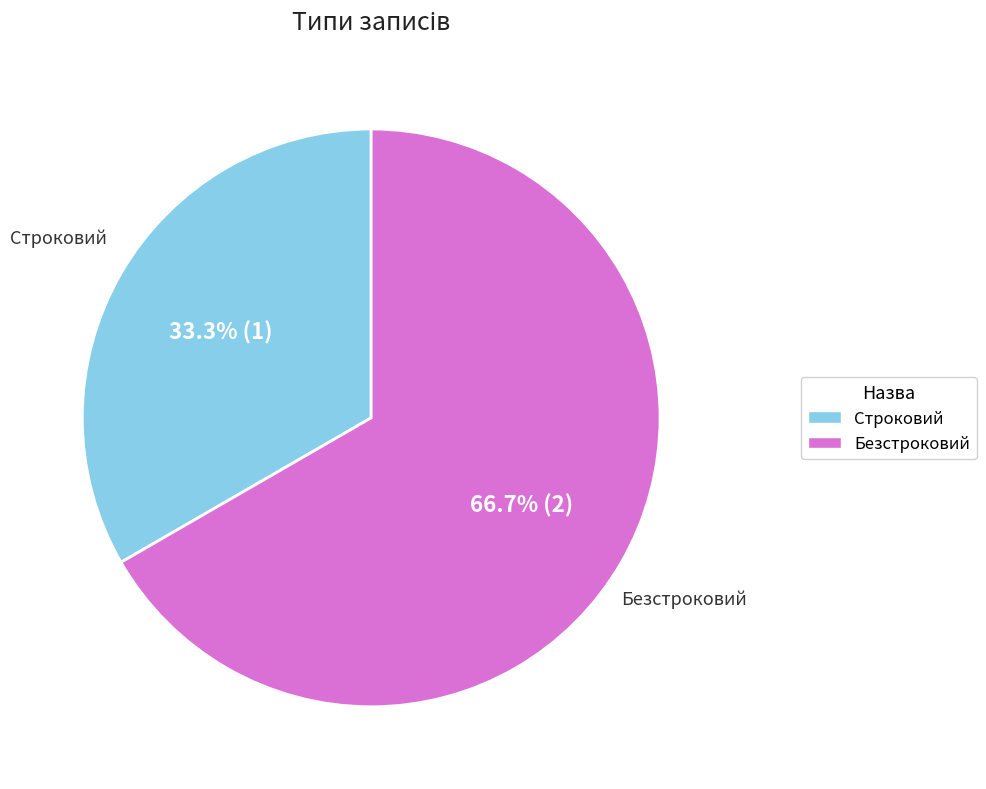

Which category has the biggest portion of the pie?

Безстроковий